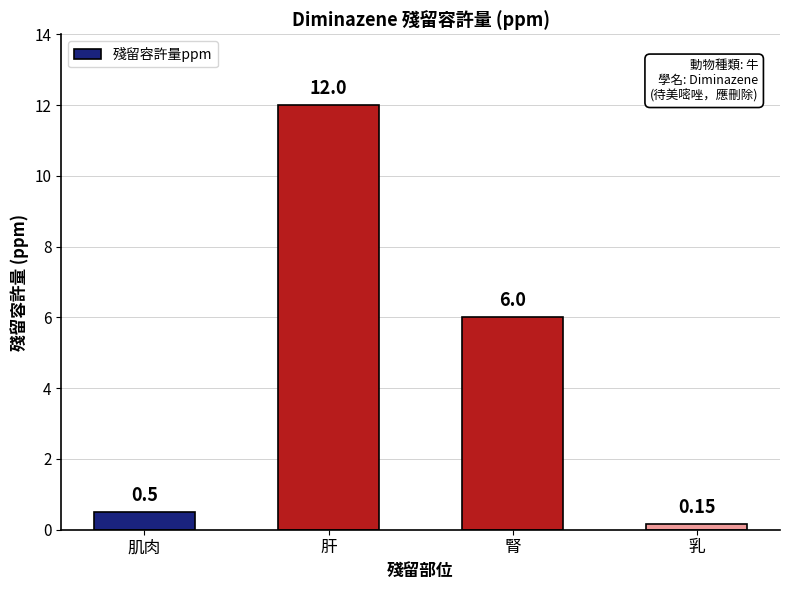

List the labels in order of value, smallest first.

乳, 肌肉, 腎, 肝